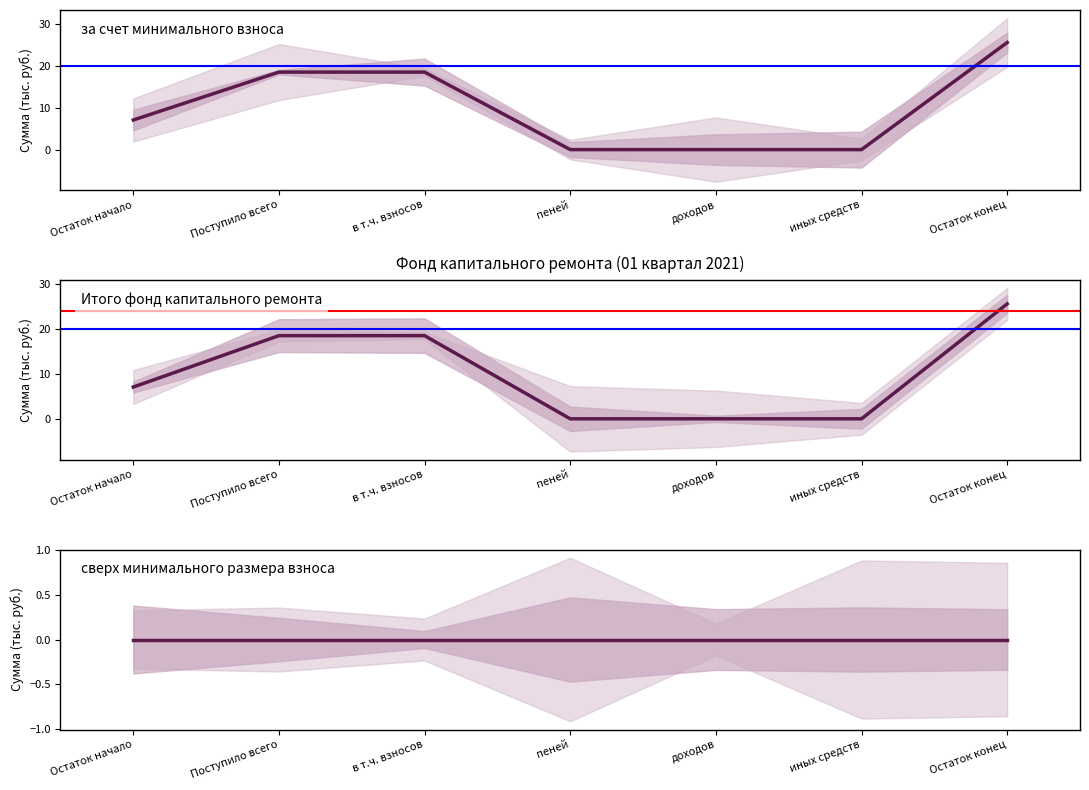

Which category has the lowest value in the Итого фонд капитального ремонта series?

пеней